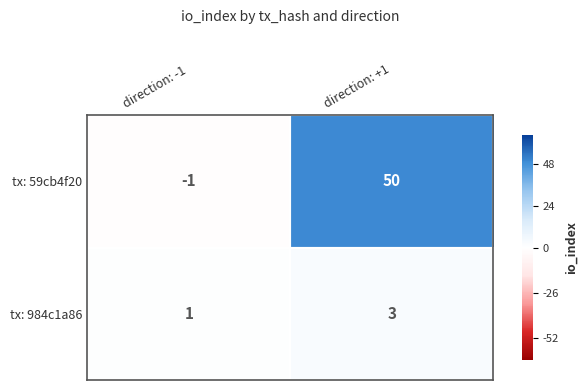

At which label does tx: 59cb4f20 reach its minimum?

direction: -1